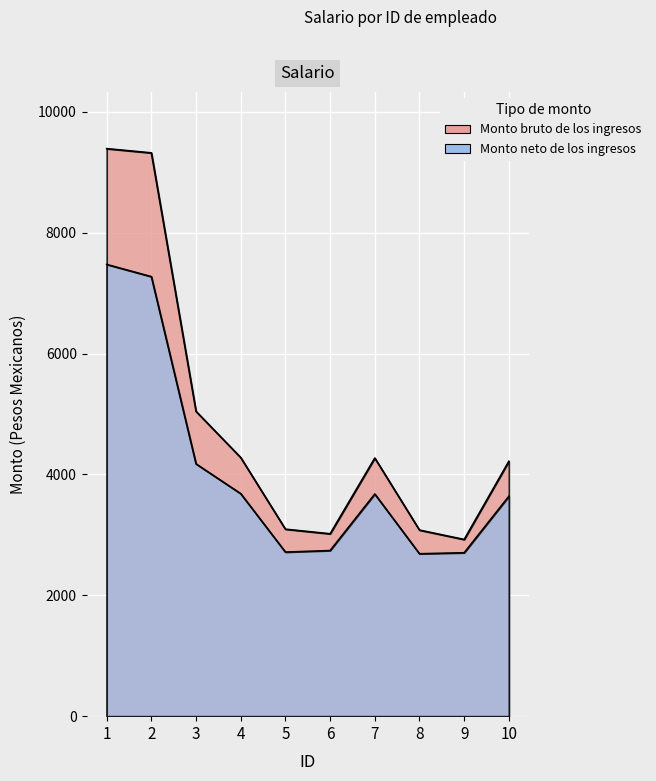

Rank the categories by Monto bruto de los ingresos value from highest to lowest.

1, 2, 3, 4, 7, 10, 5, 8, 6, 9